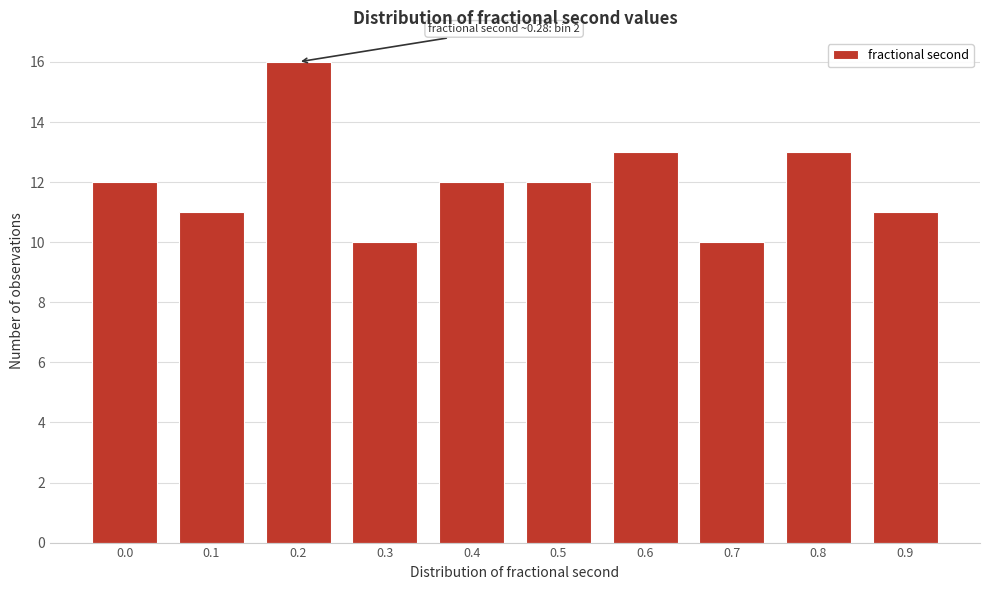

Reading left to right, what are all the values shown in this chart?

12	11	16	10	12	12	13	10	13	11